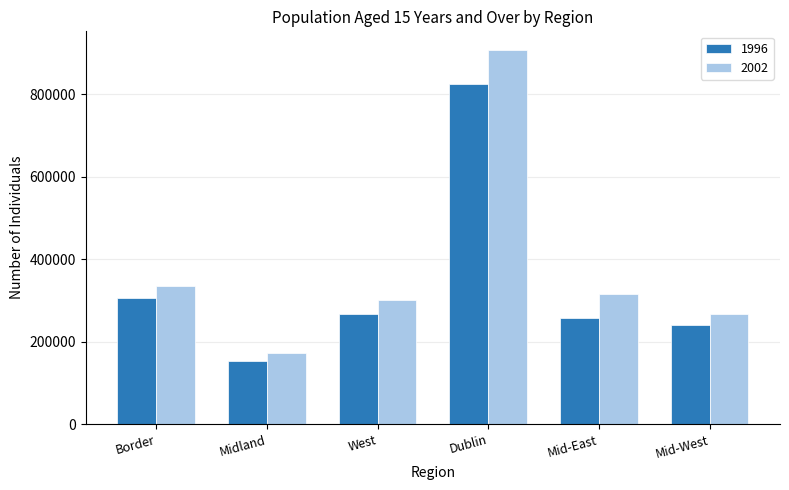

At which label is 2002 closest to 540559?

Border